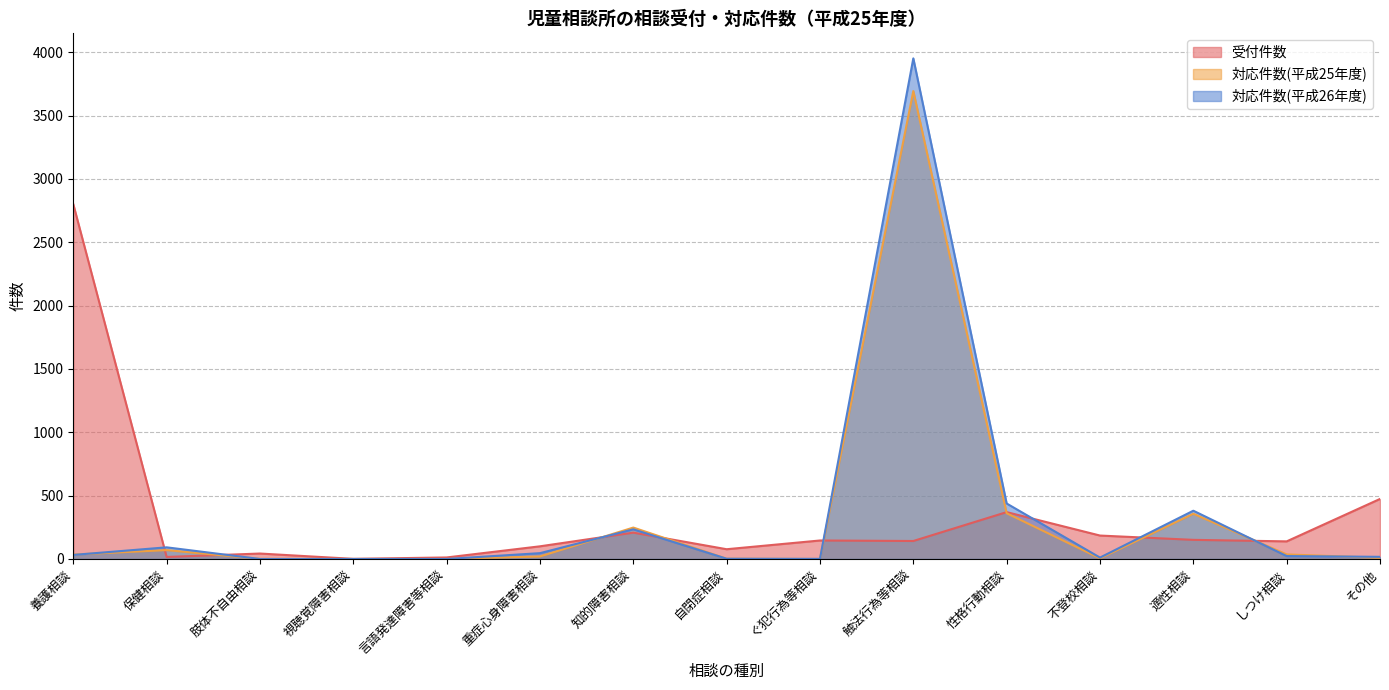

What value does the 対応件数(平成26年度) series have at 重症心身障害相談?

46